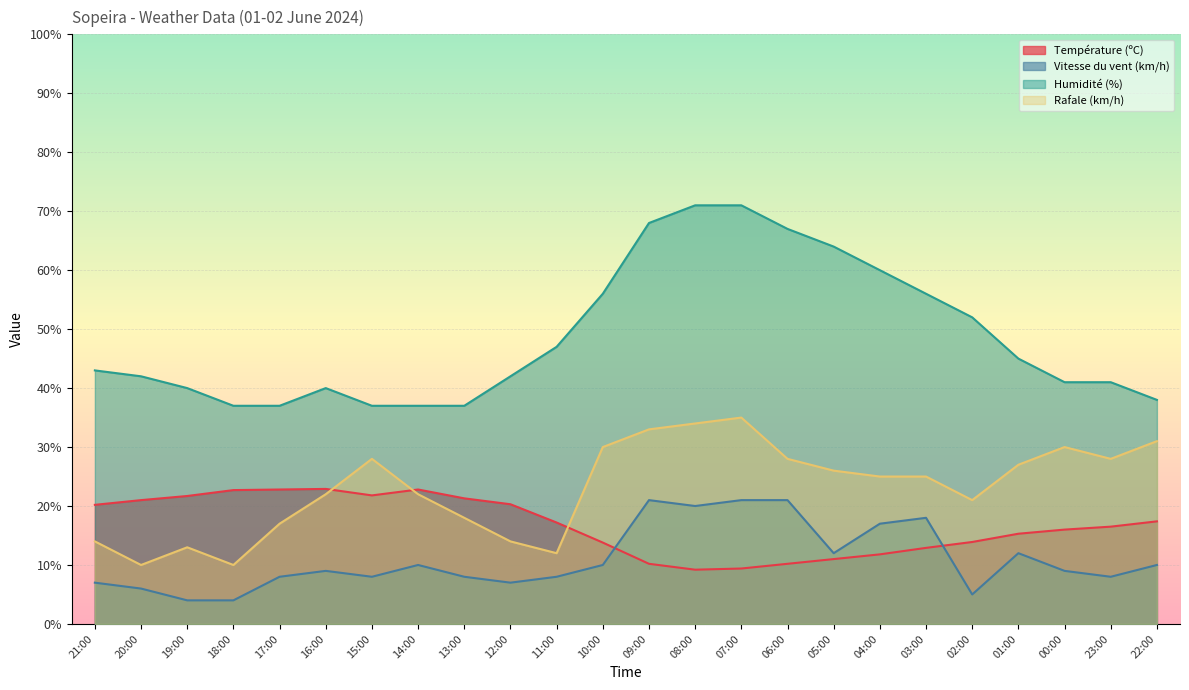

What is the label of the 4th point from the left?

18:00